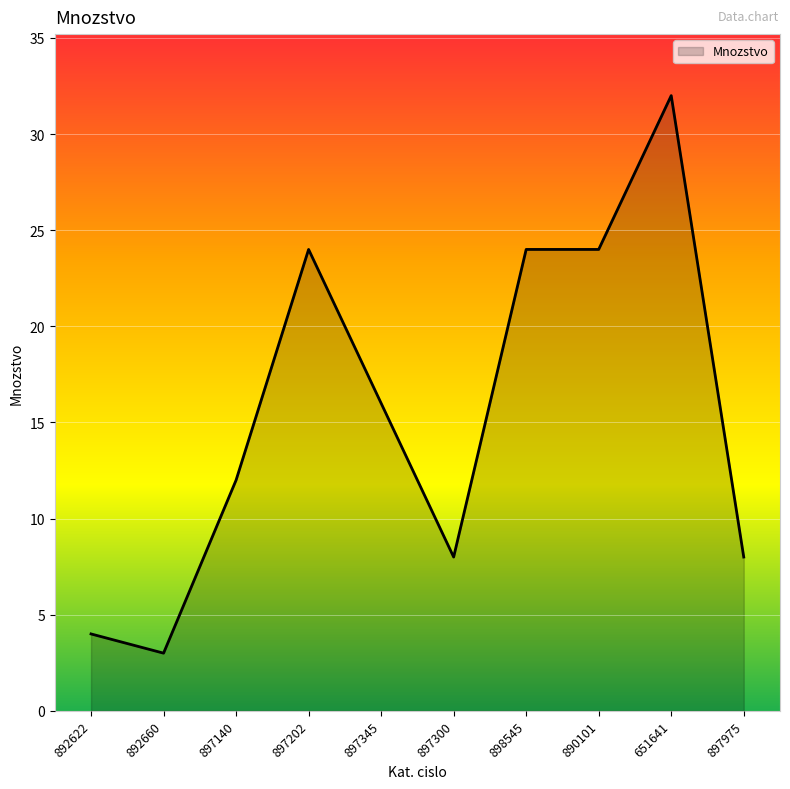

What position from the right is 897975?

1